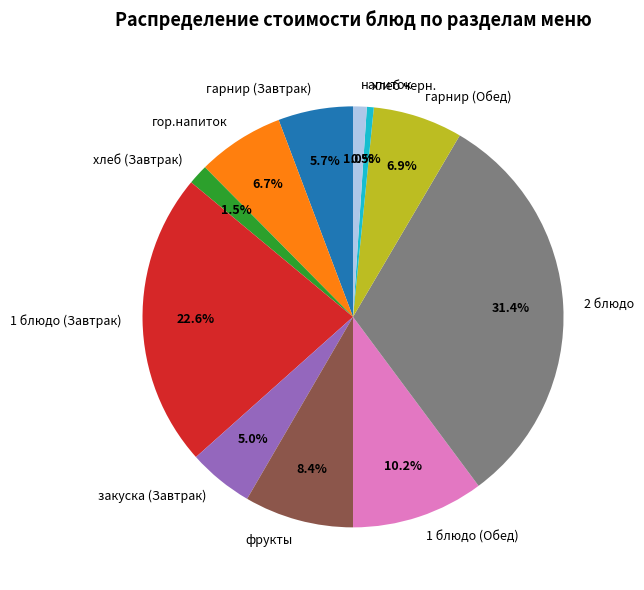

Between 1 блюдо (Обед) and гор.напиток, which is larger?

1 блюдо (Обед)